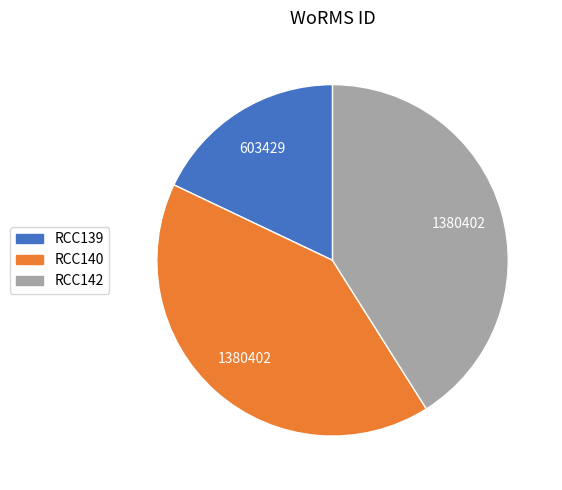

Is there any slice that represents more than half of the pie?

No